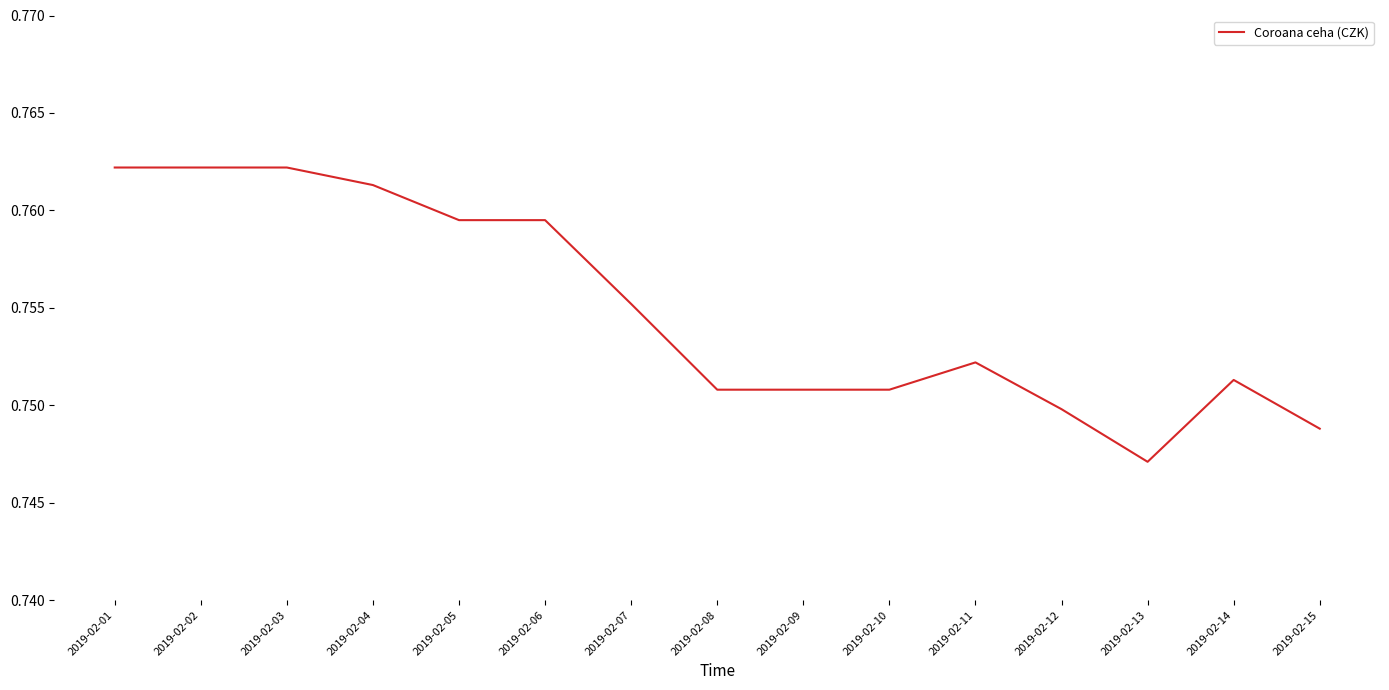

At which category does the chart reach its minimum across all series?

2019-02-13